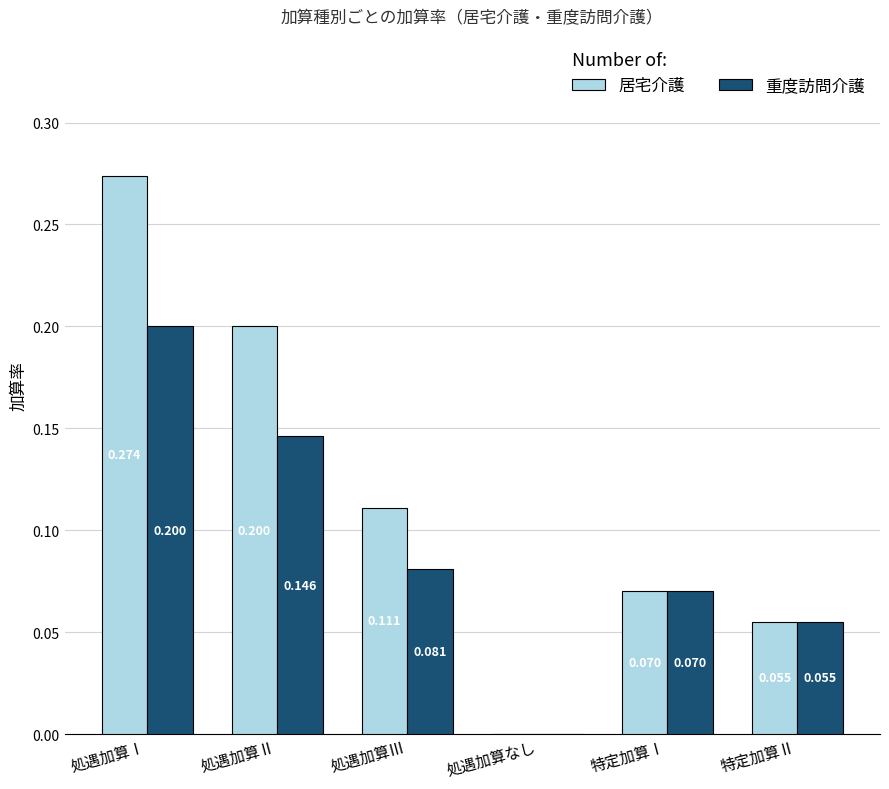

At which label is 重度訪問介護 closest to 0?

処遇加算なし